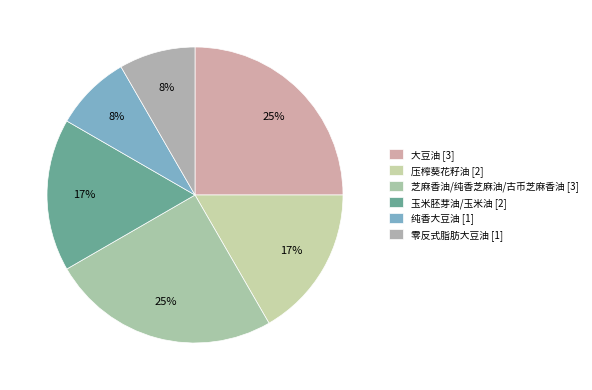

Count the number of slices in the pie.

6